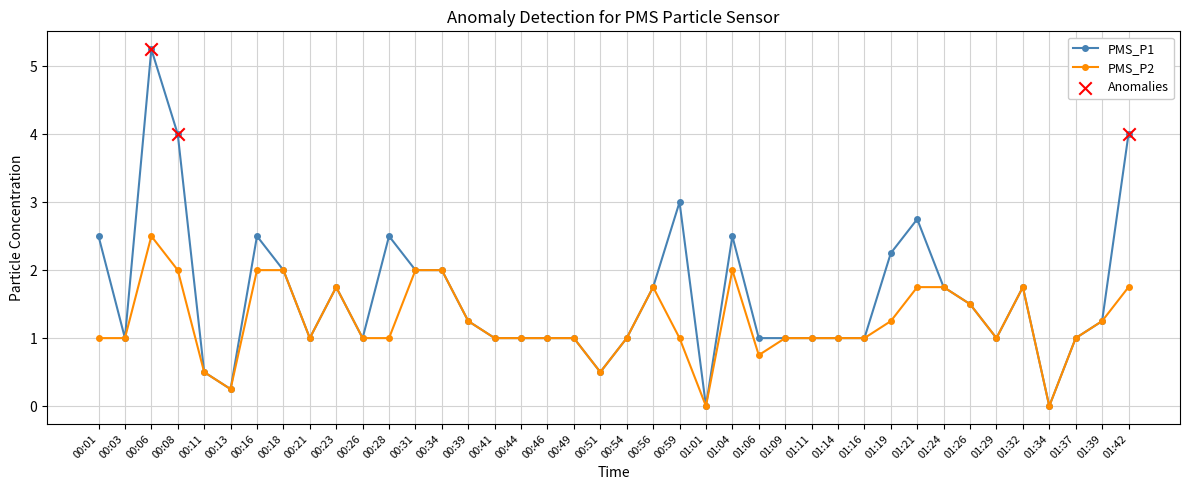

What is the label of the 36th point from the left?

01:32